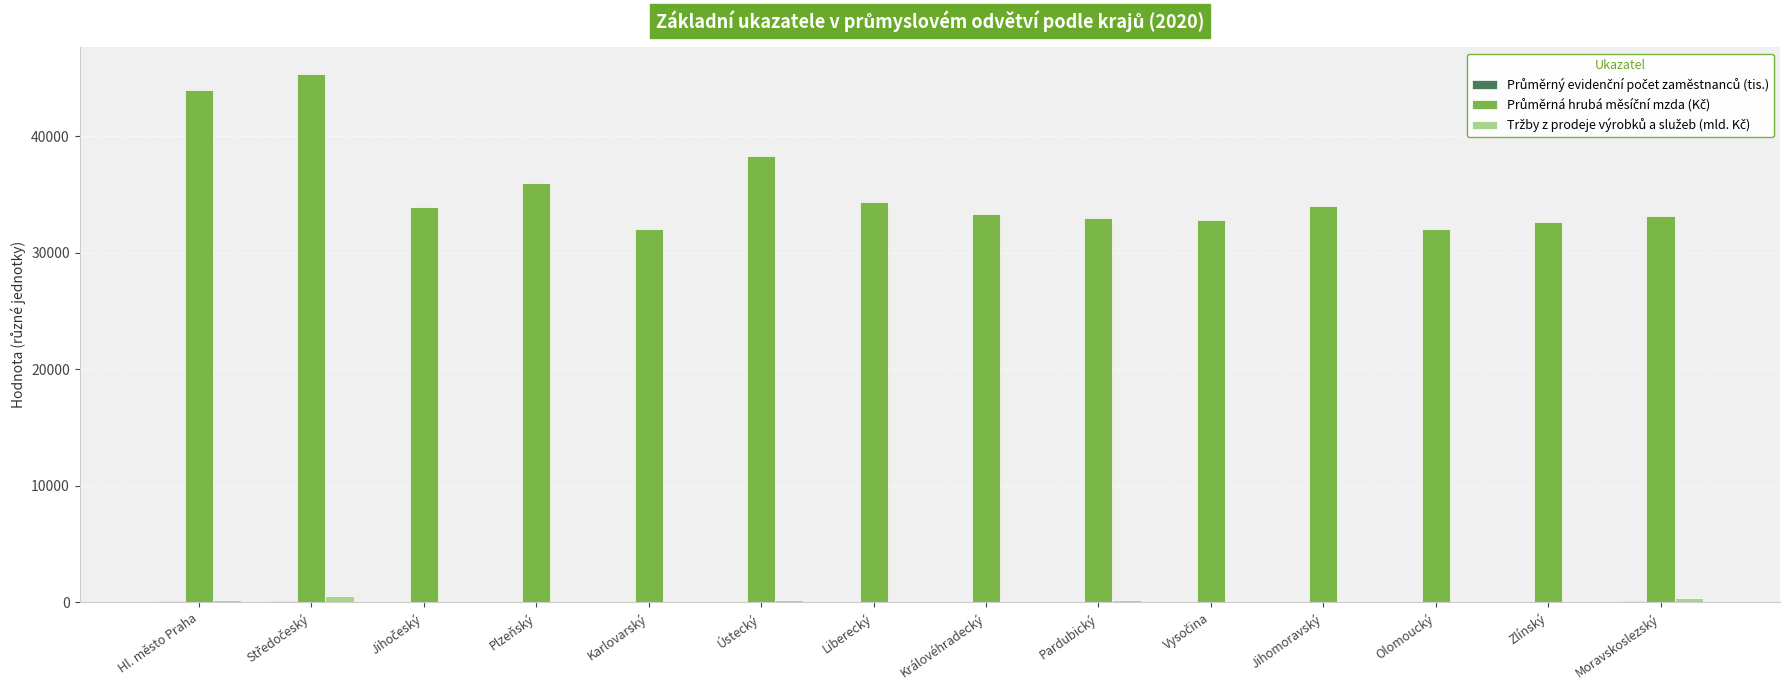

What is the maximum value shown in the chart?

45376.0